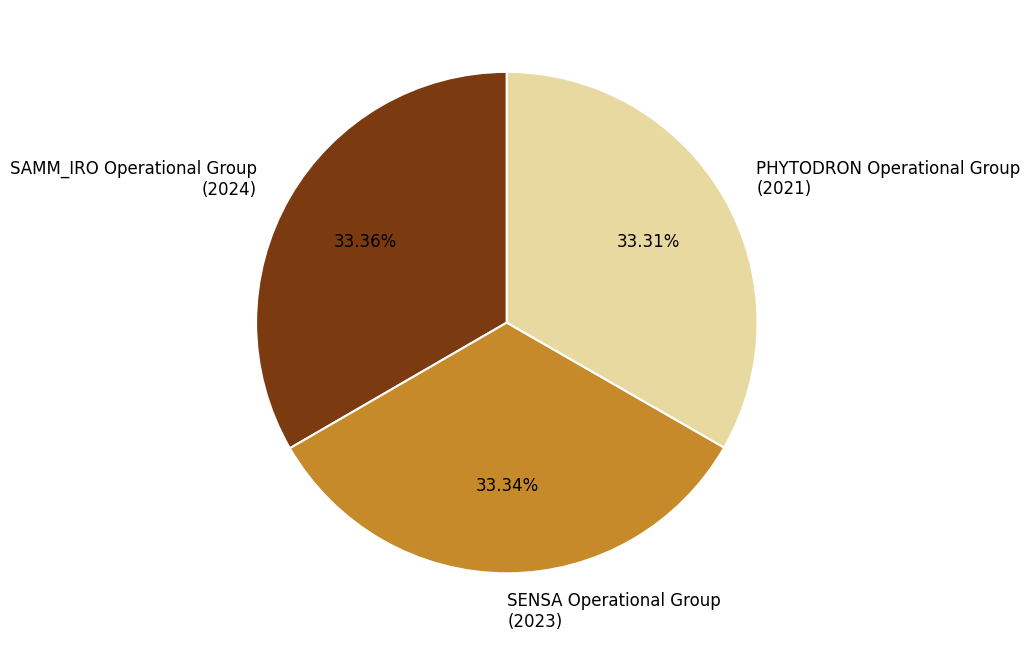

How many slices are in this pie chart?

3